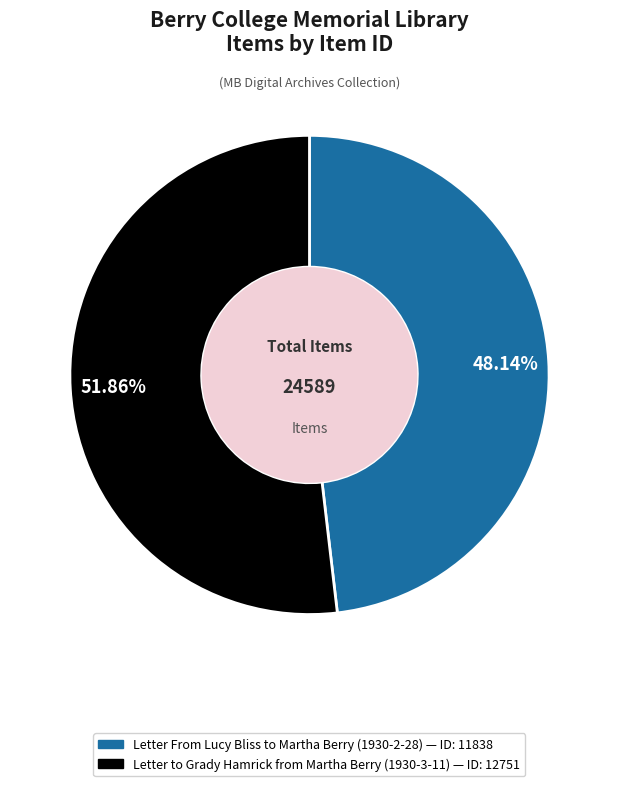

Count the number of slices in the pie.

2